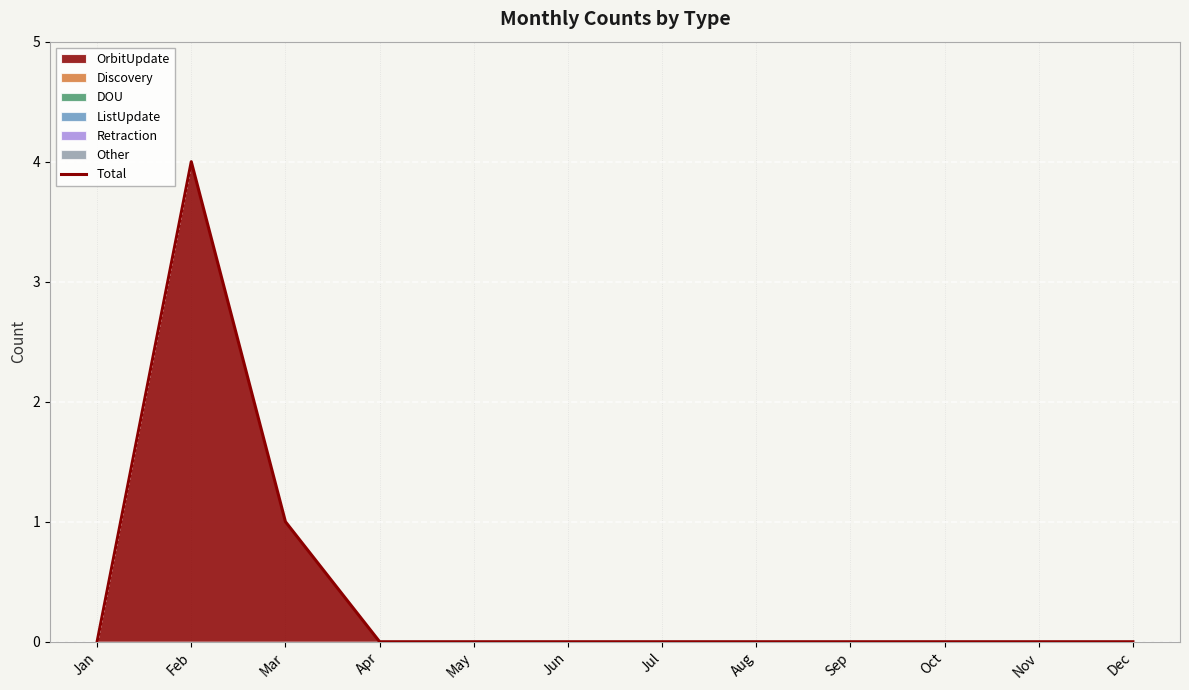

What is the difference between the second highest and second lowest values?

1